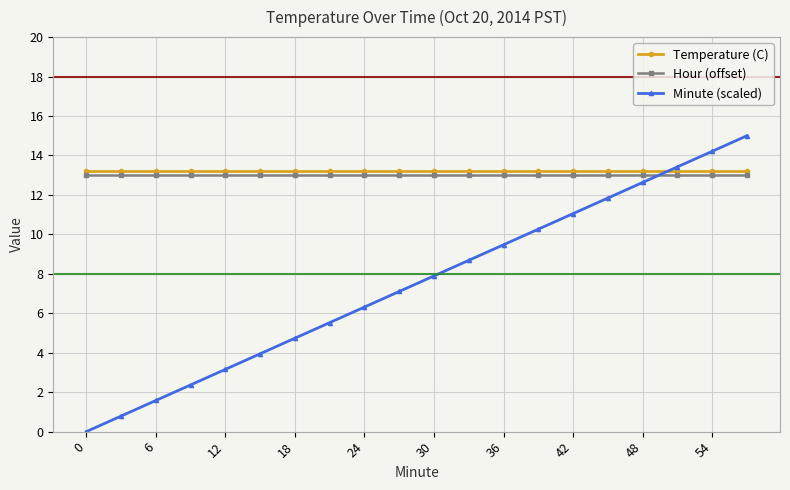

True or false: Minute (scaled) has more than 1 points higher than both neighbors.

False